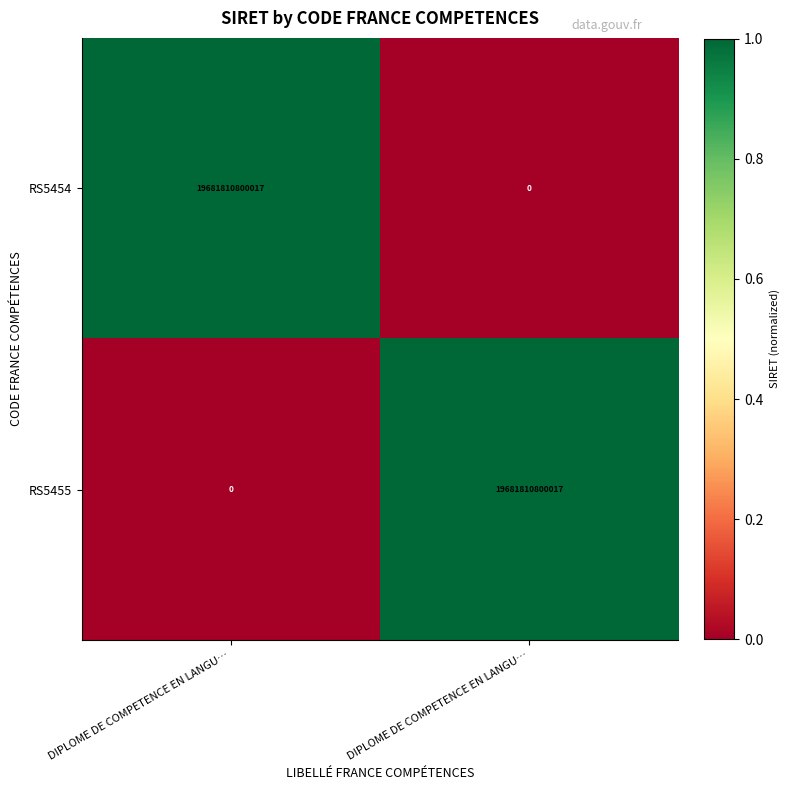

Which series has the largest total across all categories?

RS5454